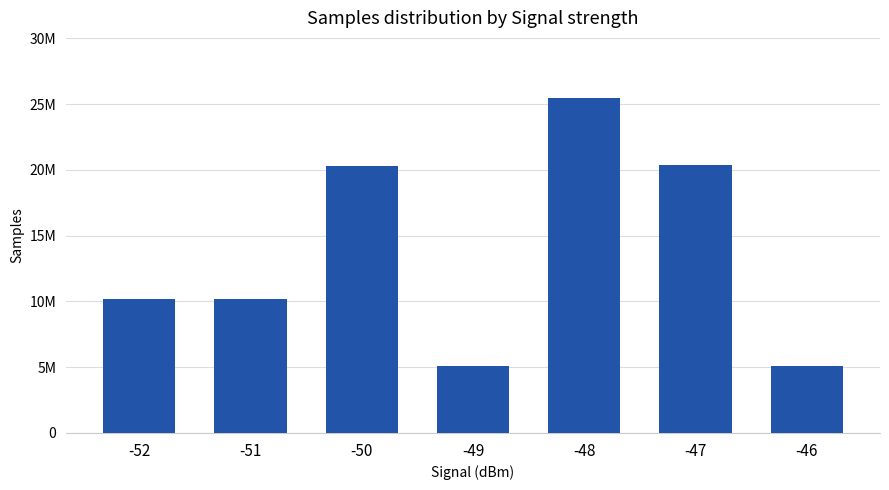

Reading left to right, what are all the values shown in this chart?

-52=10182038	-51=10165623	-50=20296903	-49=5074215	-48=25456083	-47=20363921	-46=5091237